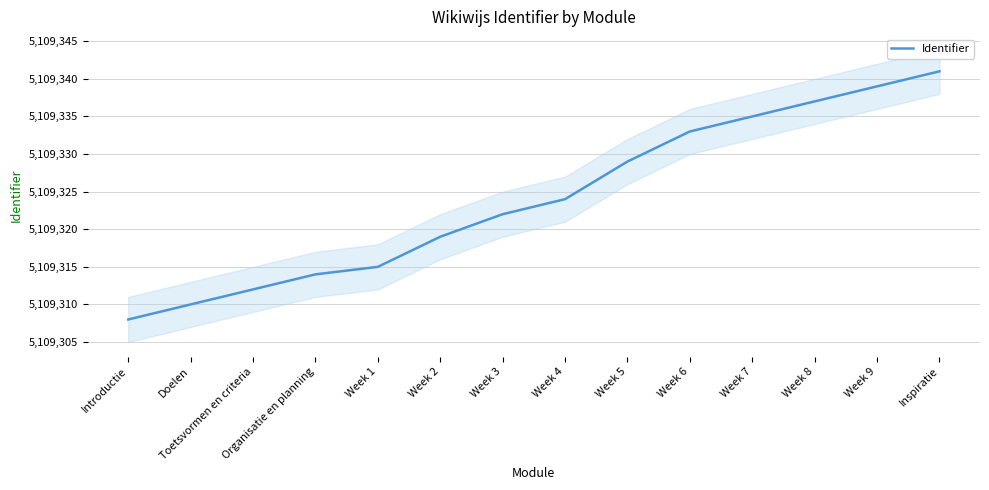

The chart shows a value of 5109335 at Week 7. True or false?

True